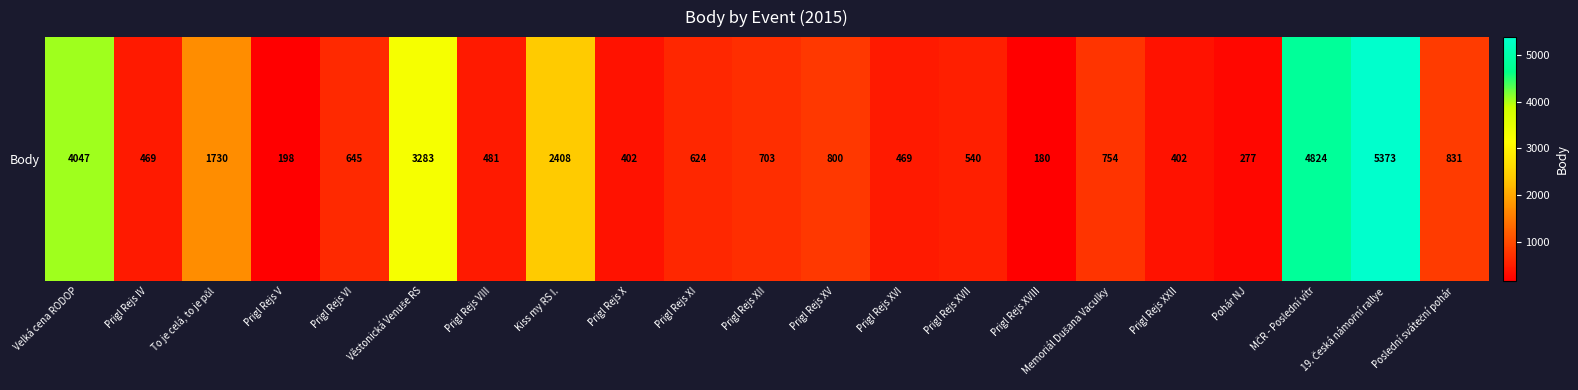

The value at Prigl Rejs XI is 1028. True or false?

False